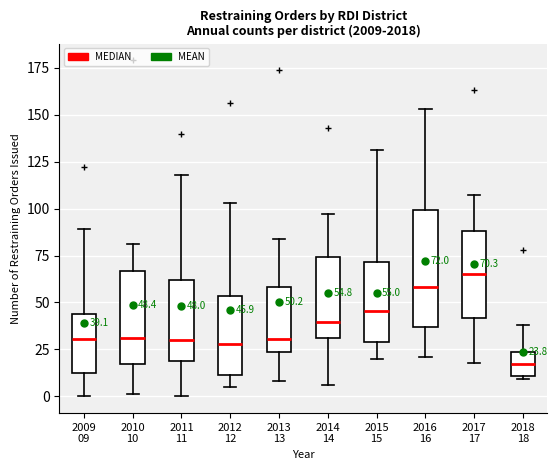

Which box is the tallest, from its lower edge to its upper edge?

2016 16